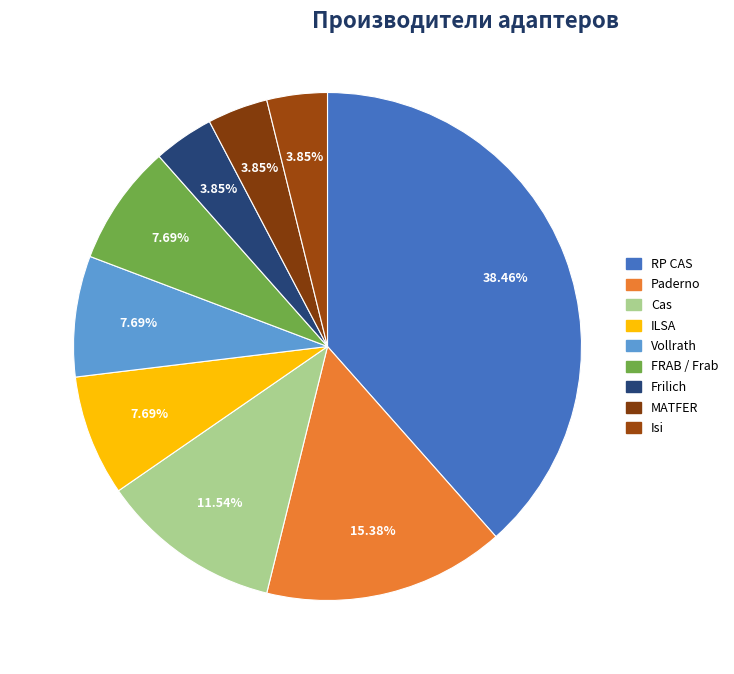

What is the ratio of the value at Frilich to the value at RP CAS?

0.1